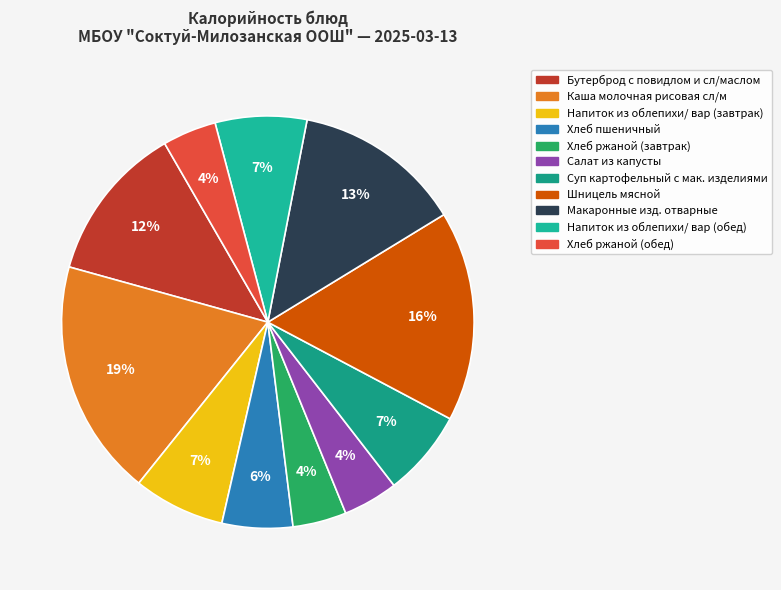

Does any single category account for the majority?

No